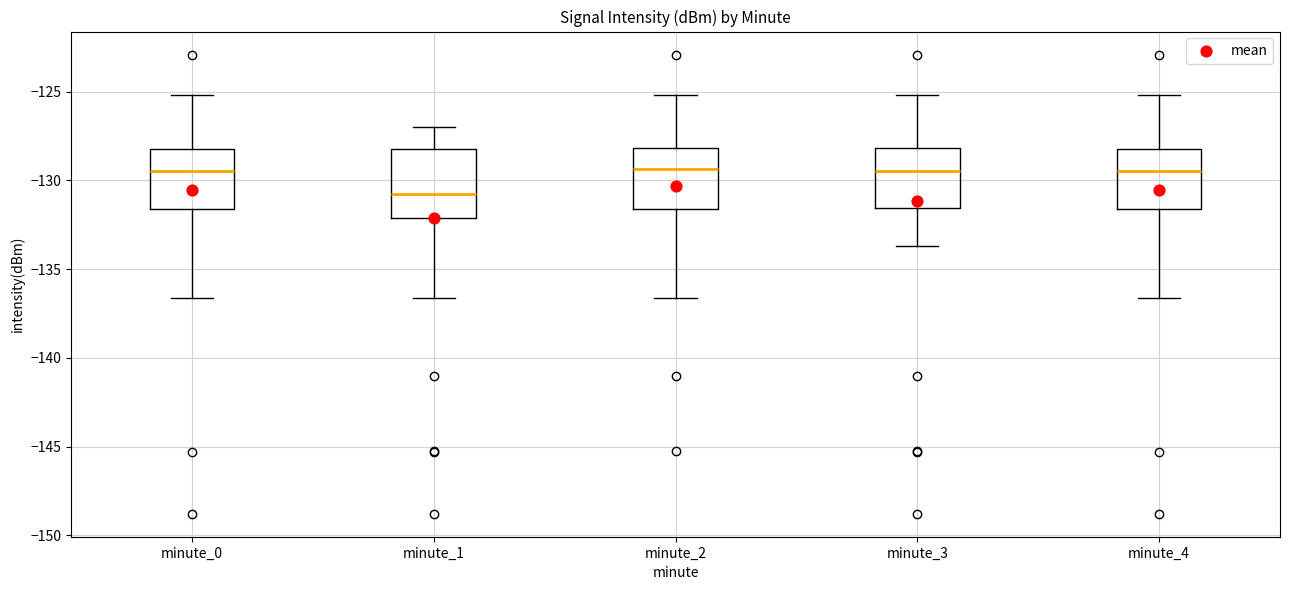

Where does the upper whisker of the box for minute_0 end on the y-axis? The values are not printed on the chart, so give them approximately, as read against the axis.

-125.0